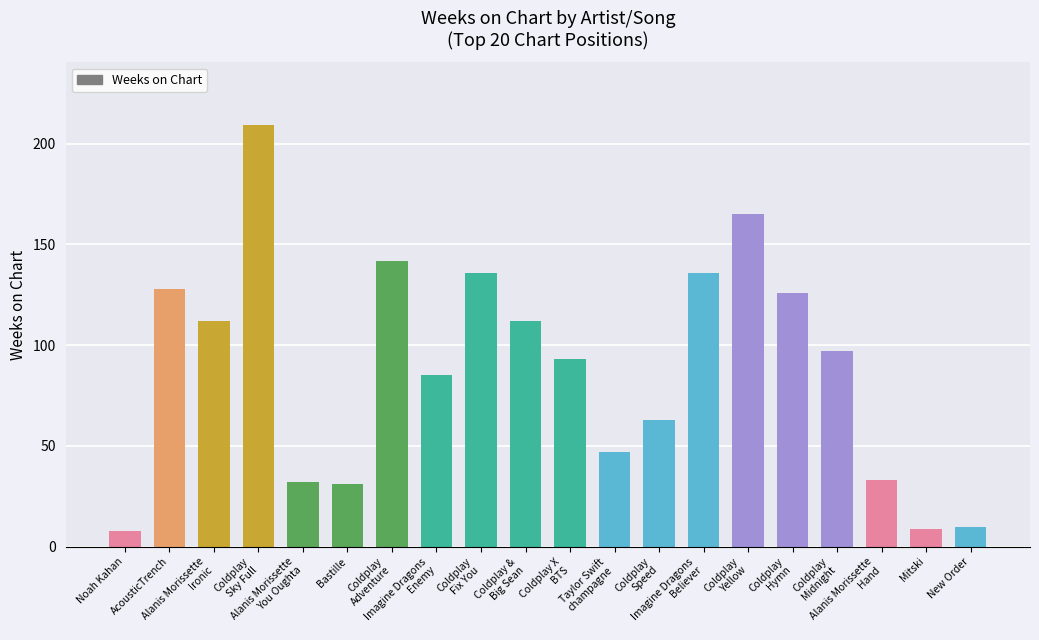

What position from the right is Coldplay
Speed?

8